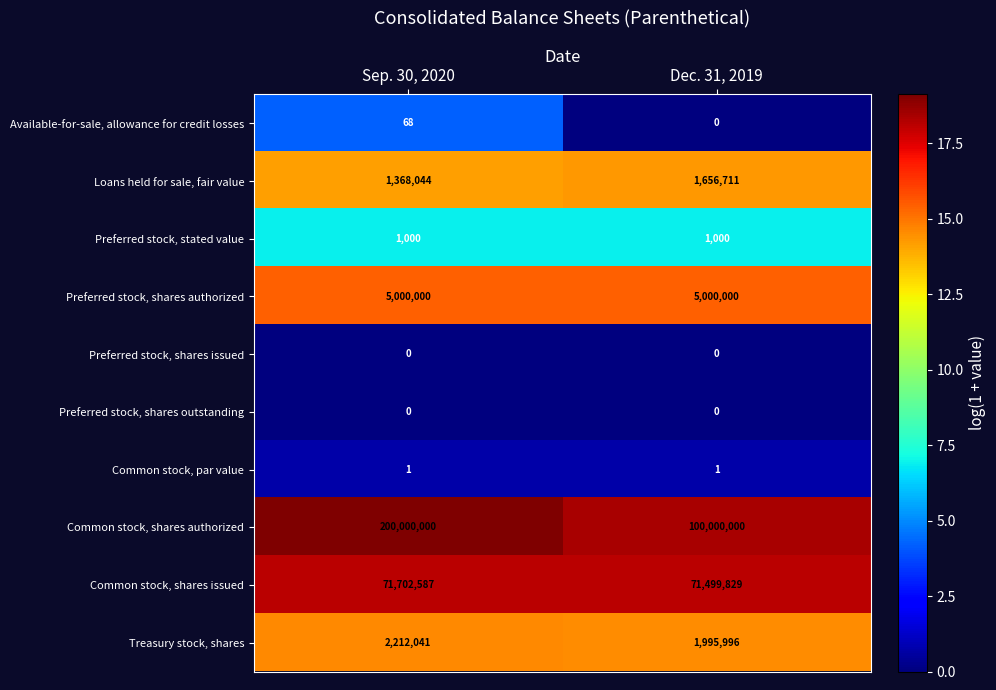

What is the approximate value of Common stock, shares authorized at Dec. 31, 2019?

100000000